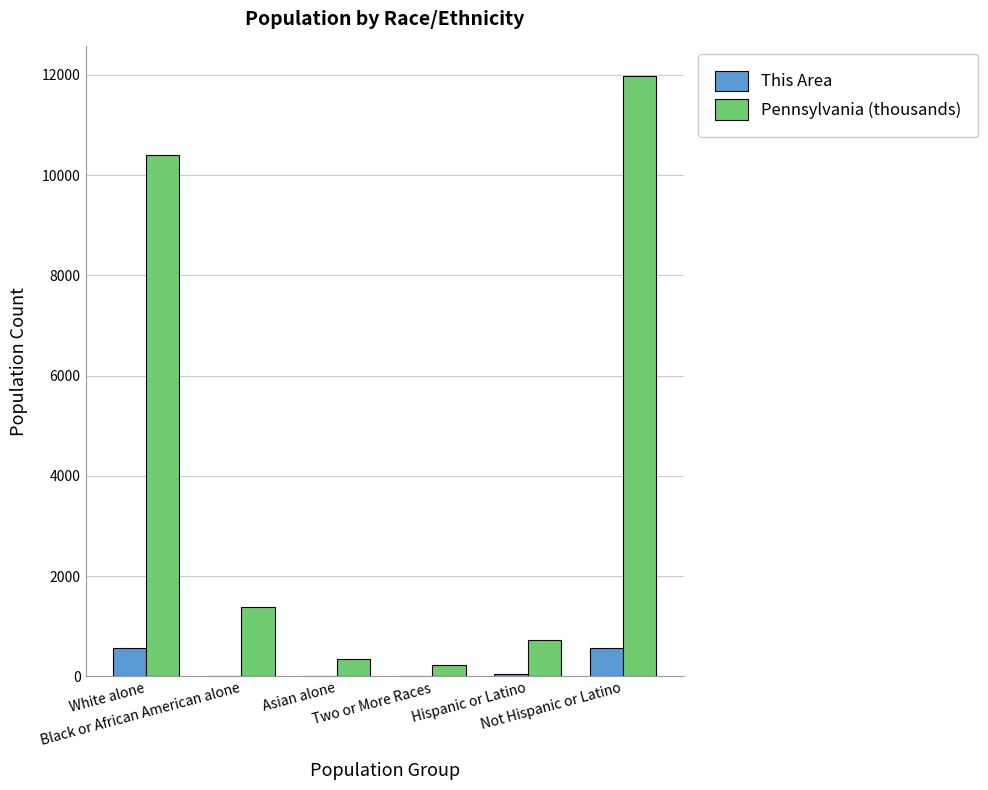

What is the sum of all This Area values?

1201.0